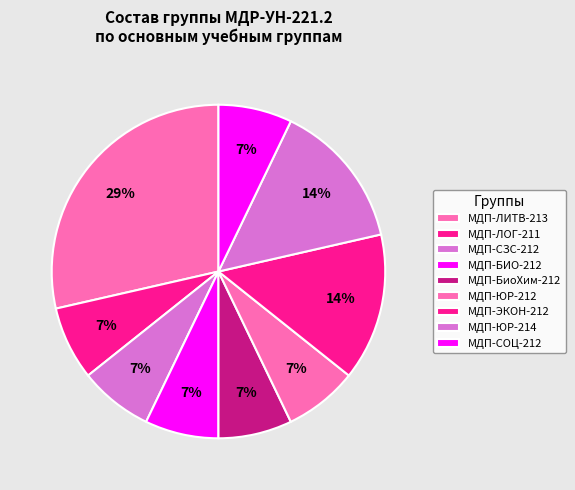

Rank the categories by value from highest to lowest.

МДП-ЛИТВ-213, МДП-ЭКОН-212, МДП-ЮР-214, МДП-ЛОГ-211, МДП-СЗС-212, МДП-БИО-212, МДП-БиоХим-212, МДП-ЮР-212, МДП-СОЦ-212